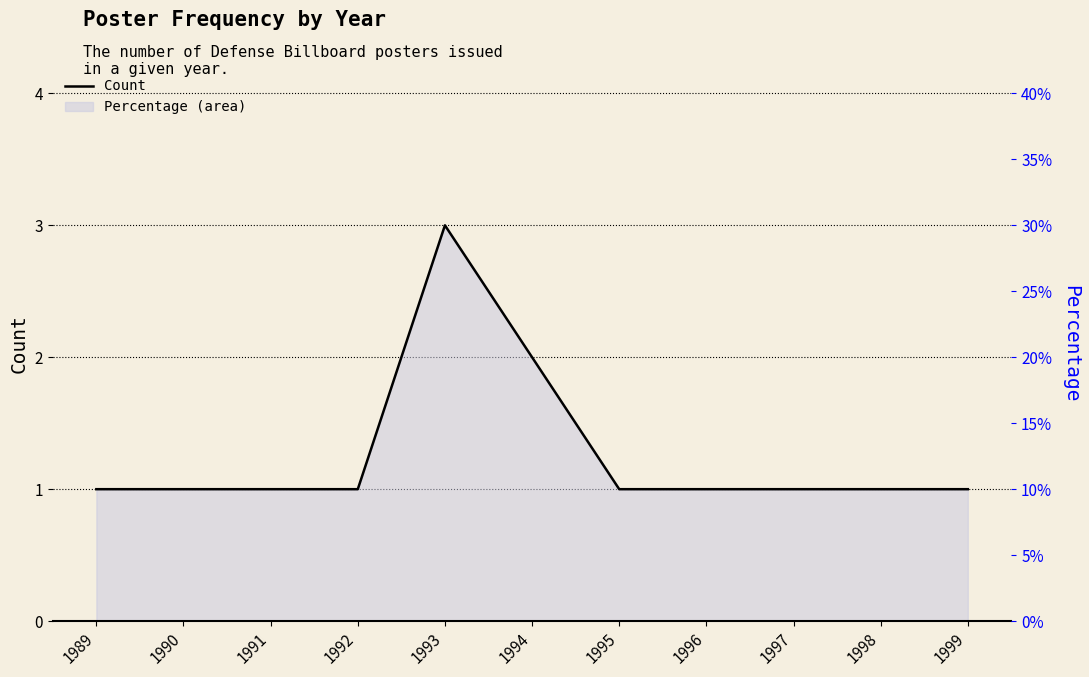

How many points are higher than both their immediate neighbors (excluding endpoints)?

1